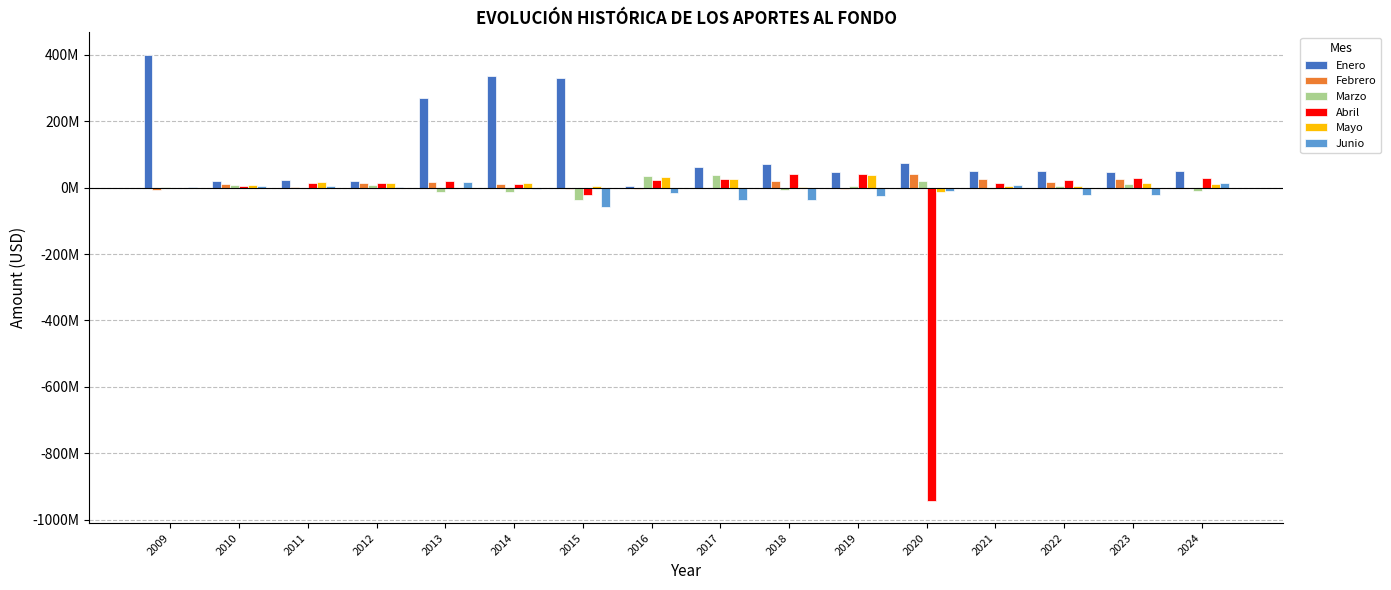

Which has a higher value, 2019 or 2023?

2019